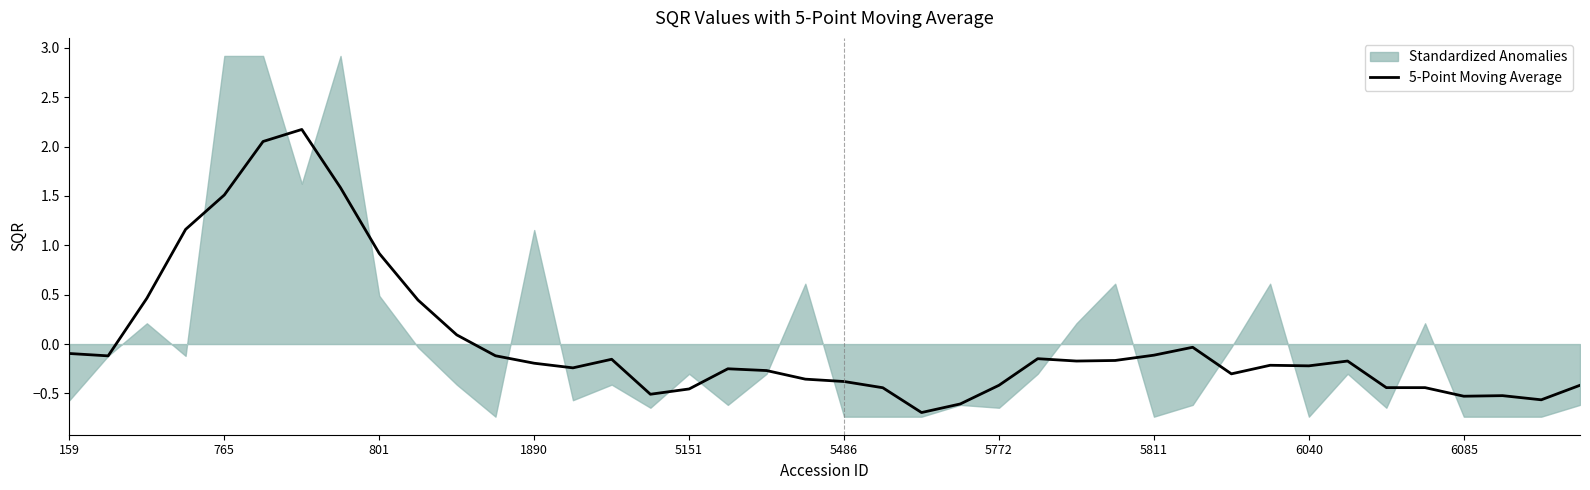

The value of 5-Point Moving Average at 5486 is -0.4. True or false?

True